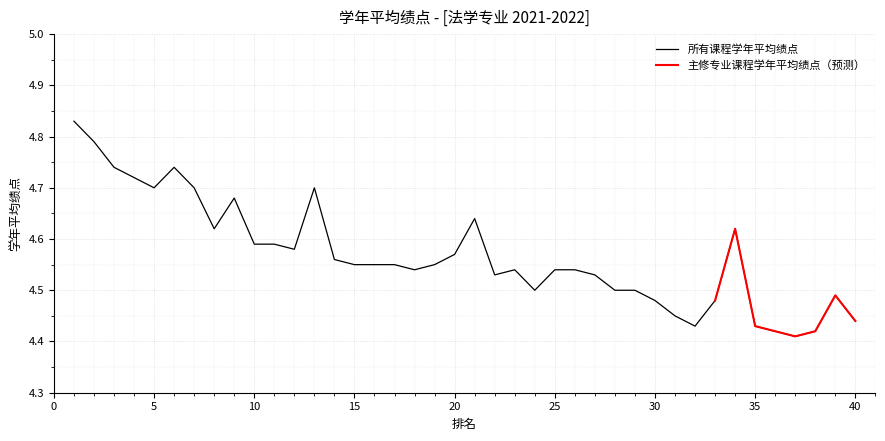

Which has a higher value, 8 or 21?

21